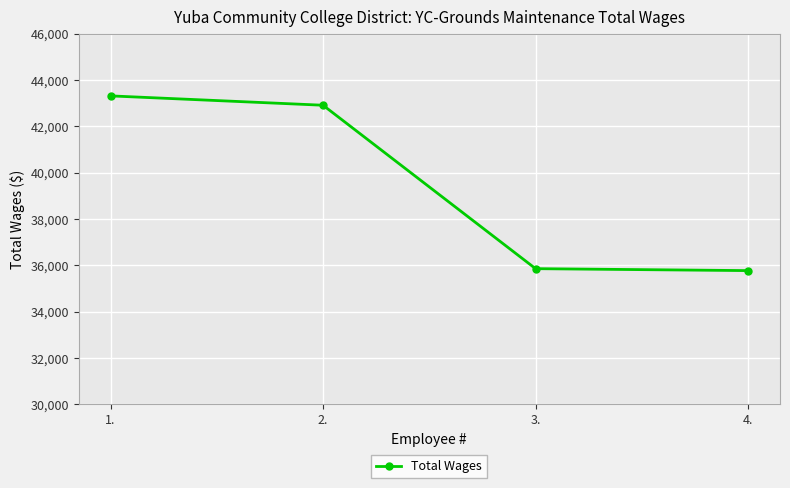

What is the label of the 4th point from the left?

4.